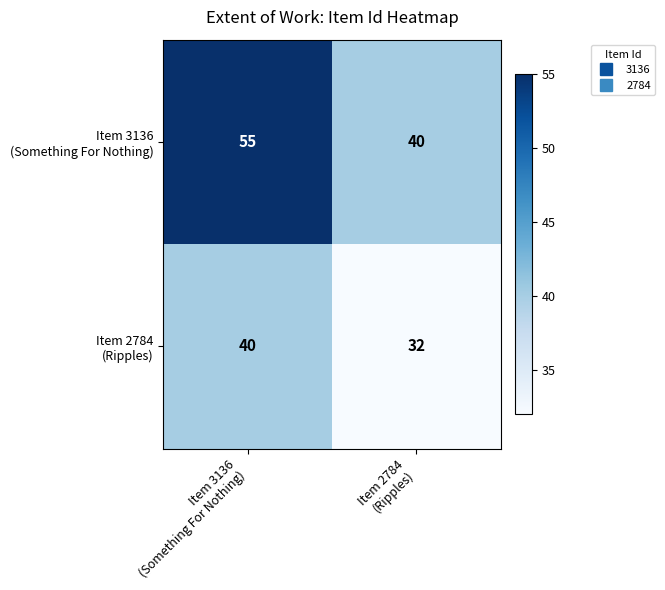

What is the smallest value displayed?

32